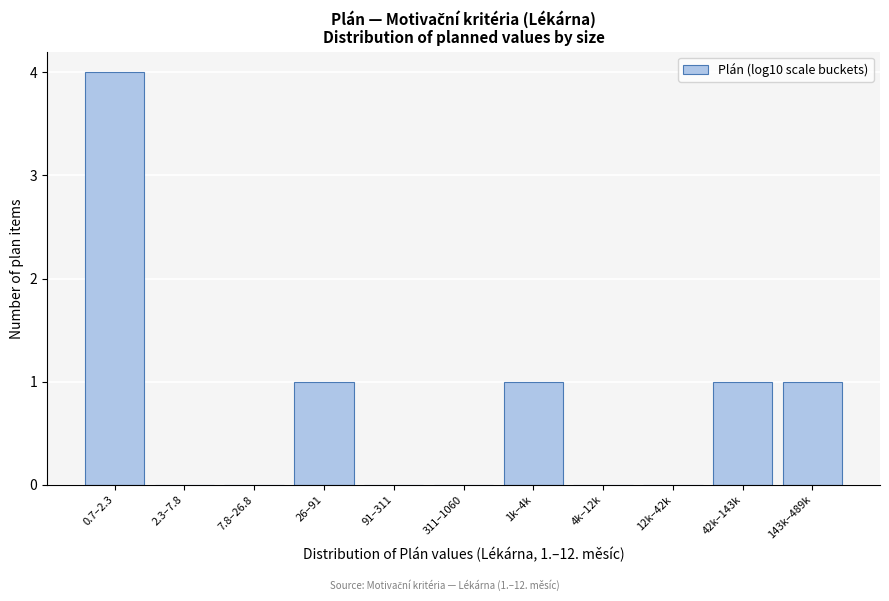

Reading left to right, list all the values displayed in this chart.

0.7–2.3=4	2.3–7.8=0	7.8–26.8=0	26–91=1	91–311=0	311–1060=0	1k–4k=1	4k–12k=0	12k–42k=0	42k–143k=1	143k–489k=1